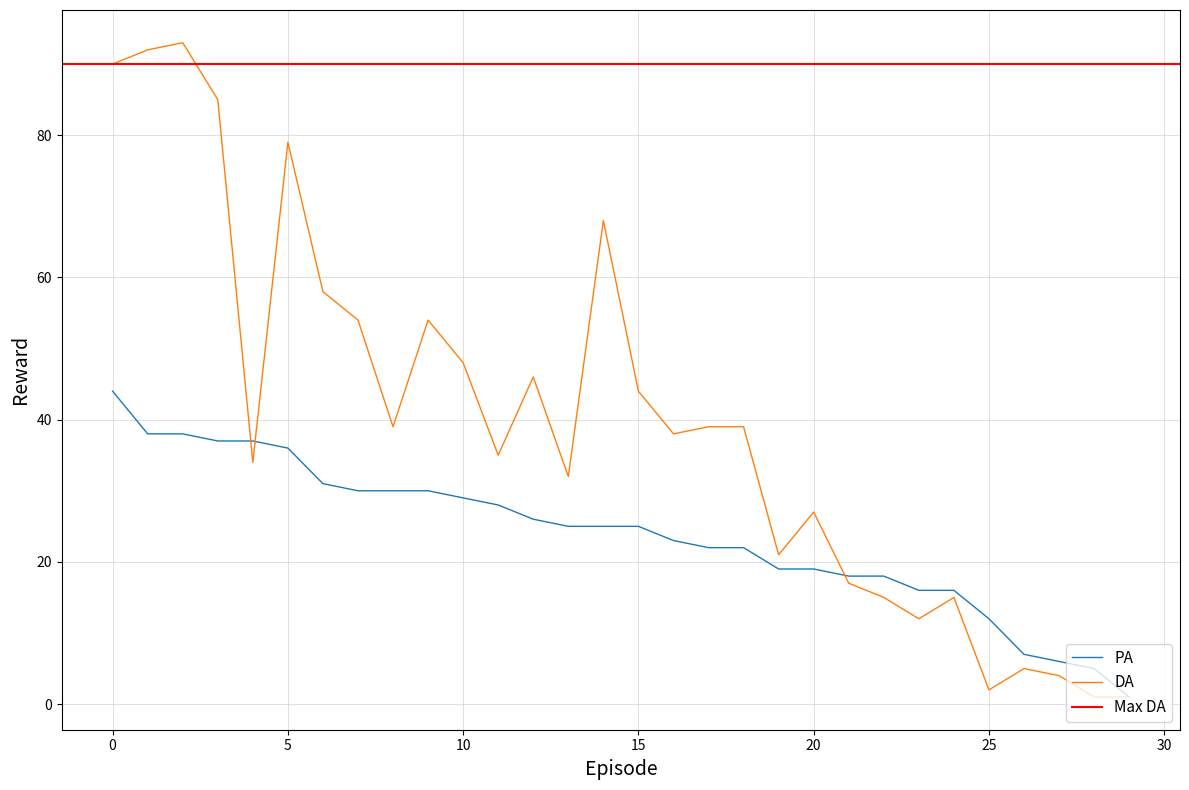

Which series has the largest range (max minus min)?

DA